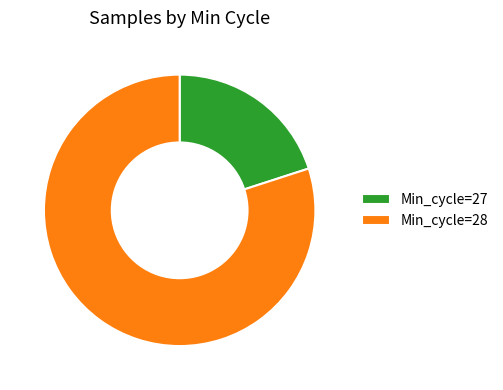

Do Min_cycle=28 and Min_cycle=27 together represent more than half of the pie?

Yes